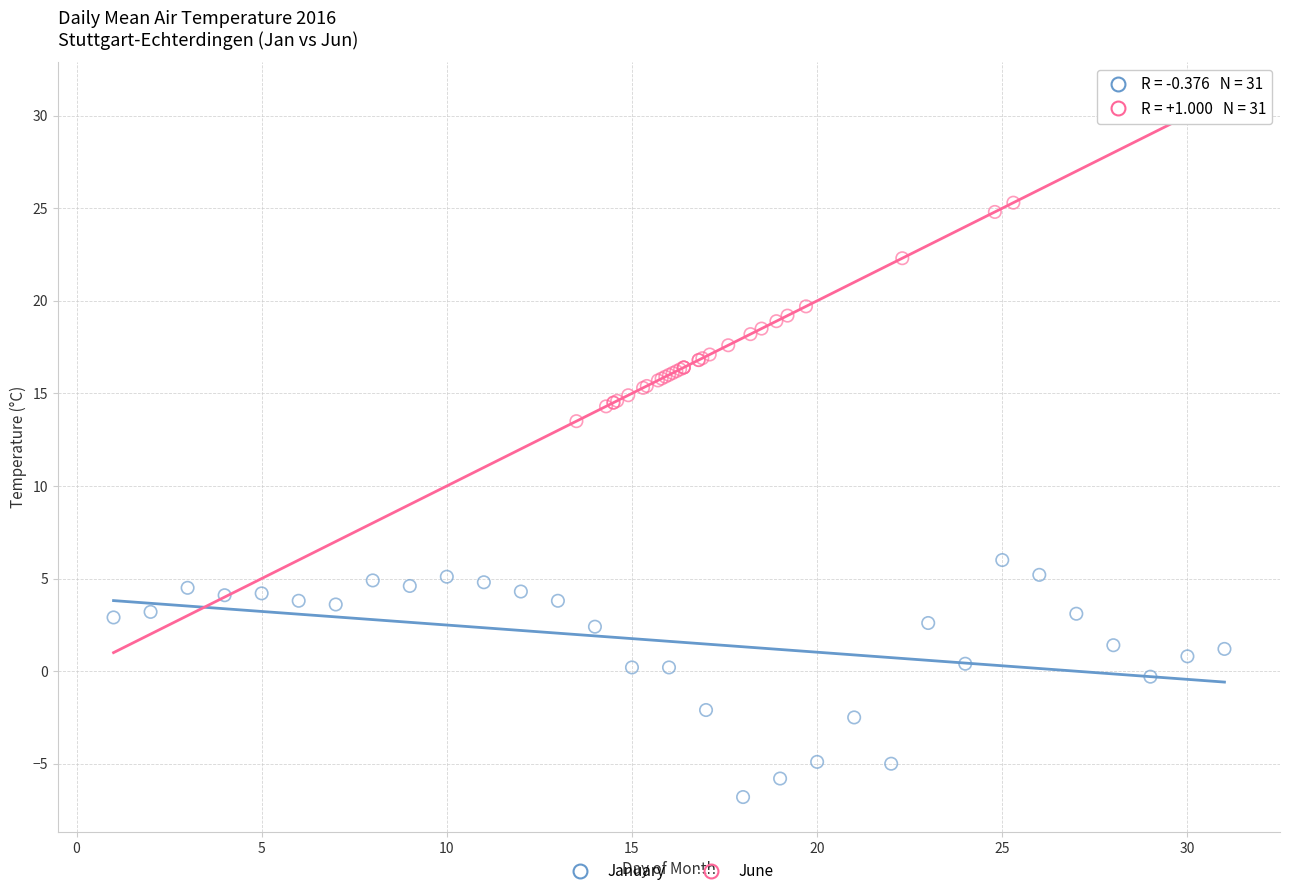

Which series reaches the minimum Y coordinate?

January